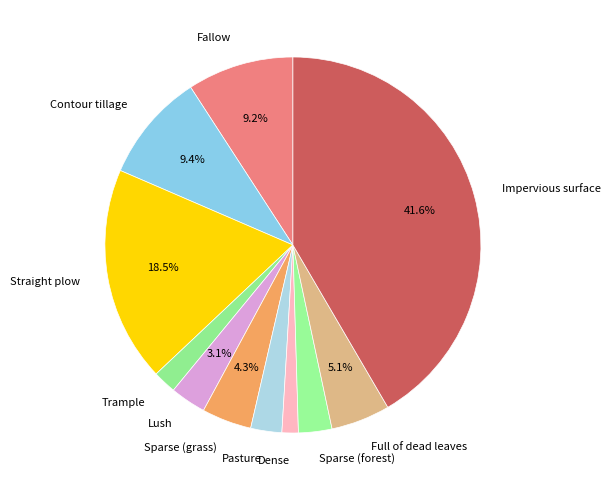

How many segments does this pie chart have?

11